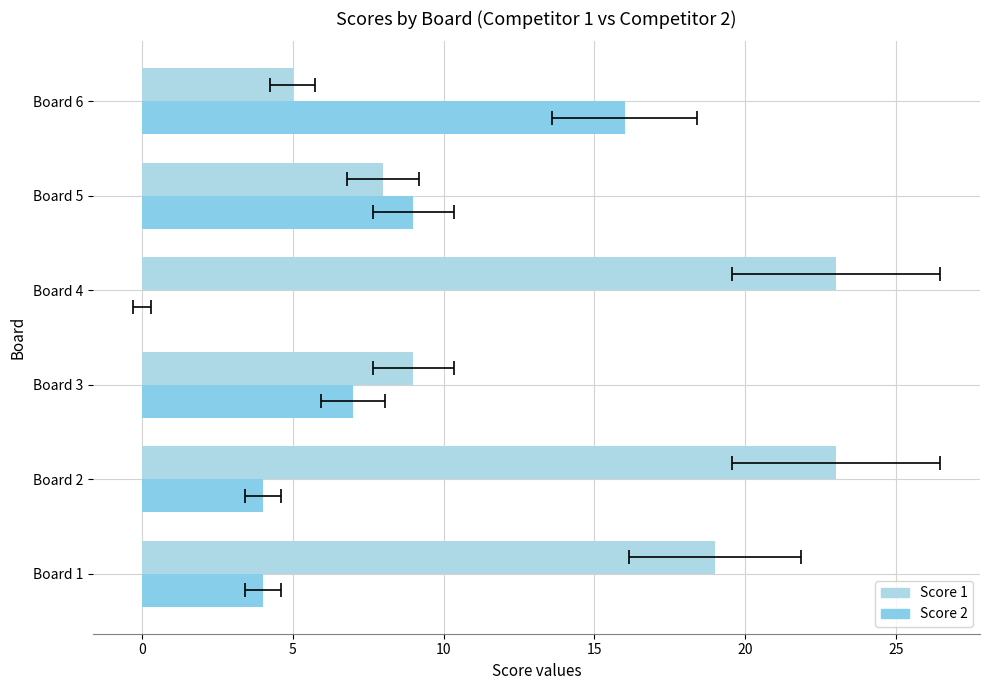

Which series has the largest range (max minus min)?

Score 1